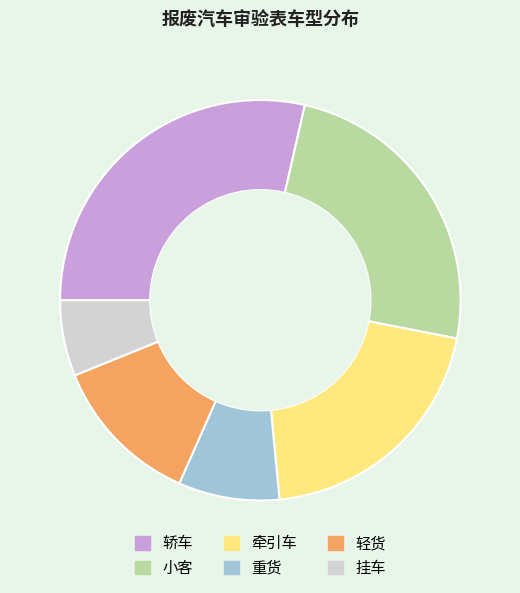

What is the ratio of the value at 轿车 to the value at 重货?

3.5